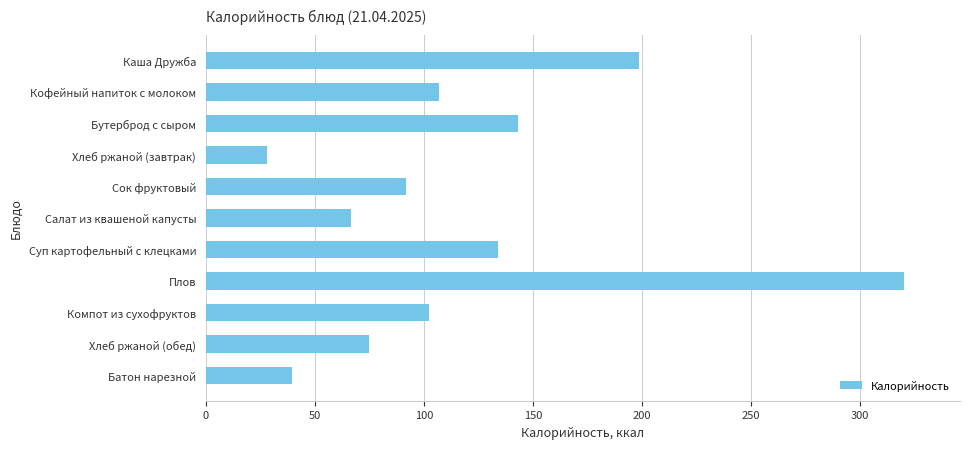

Count the number of categories in the chart.

11